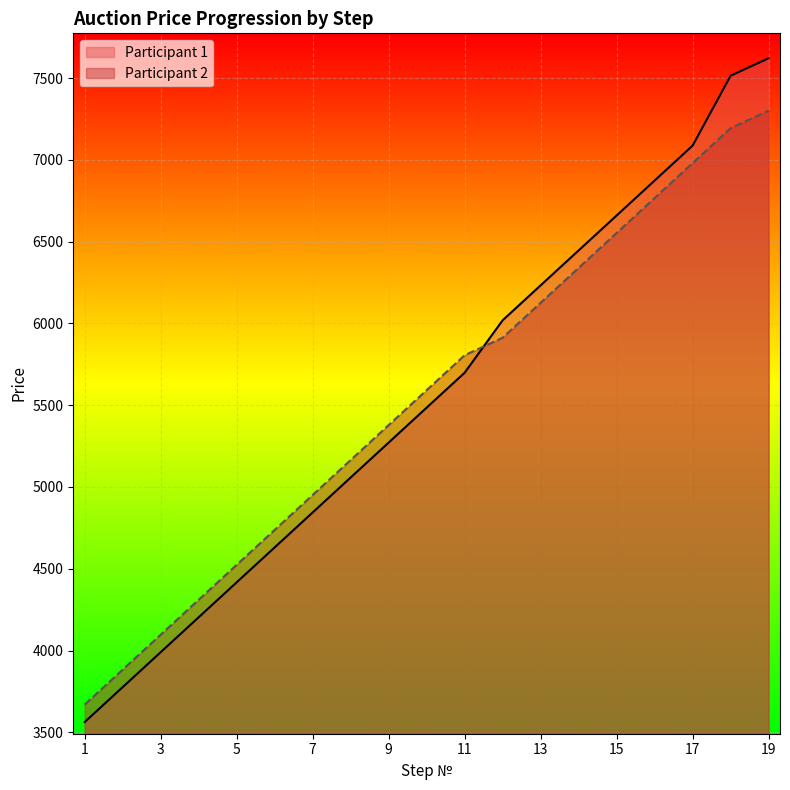

At how many categories does at least one series exceed 7167?

2